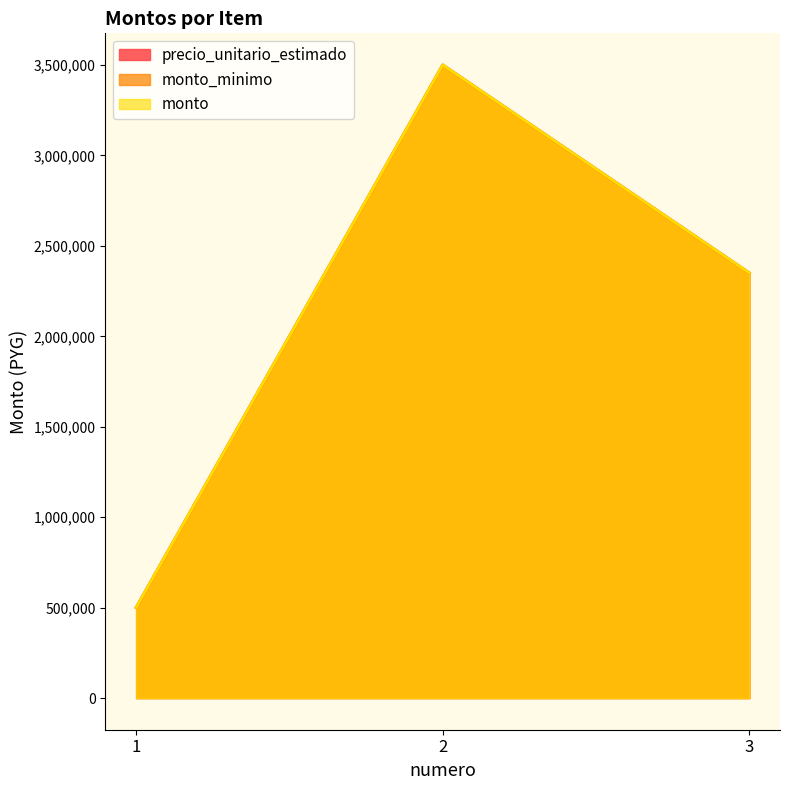

Which series has the largest total across all categories?

precio_unitario_estimado